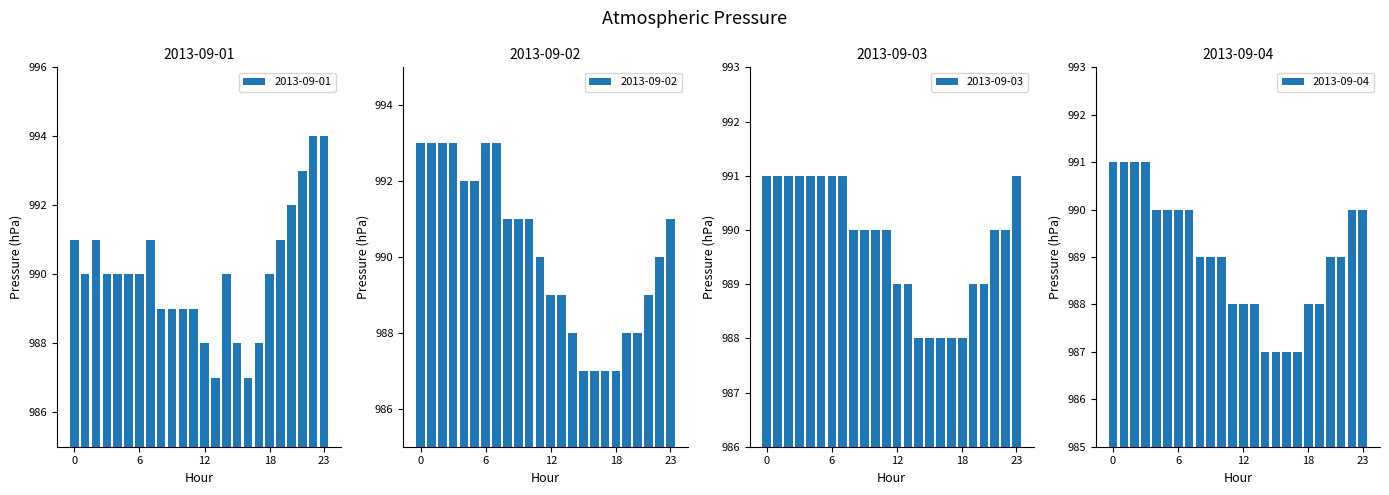

At which label is 2013-09-01 closest to 990?

01:00